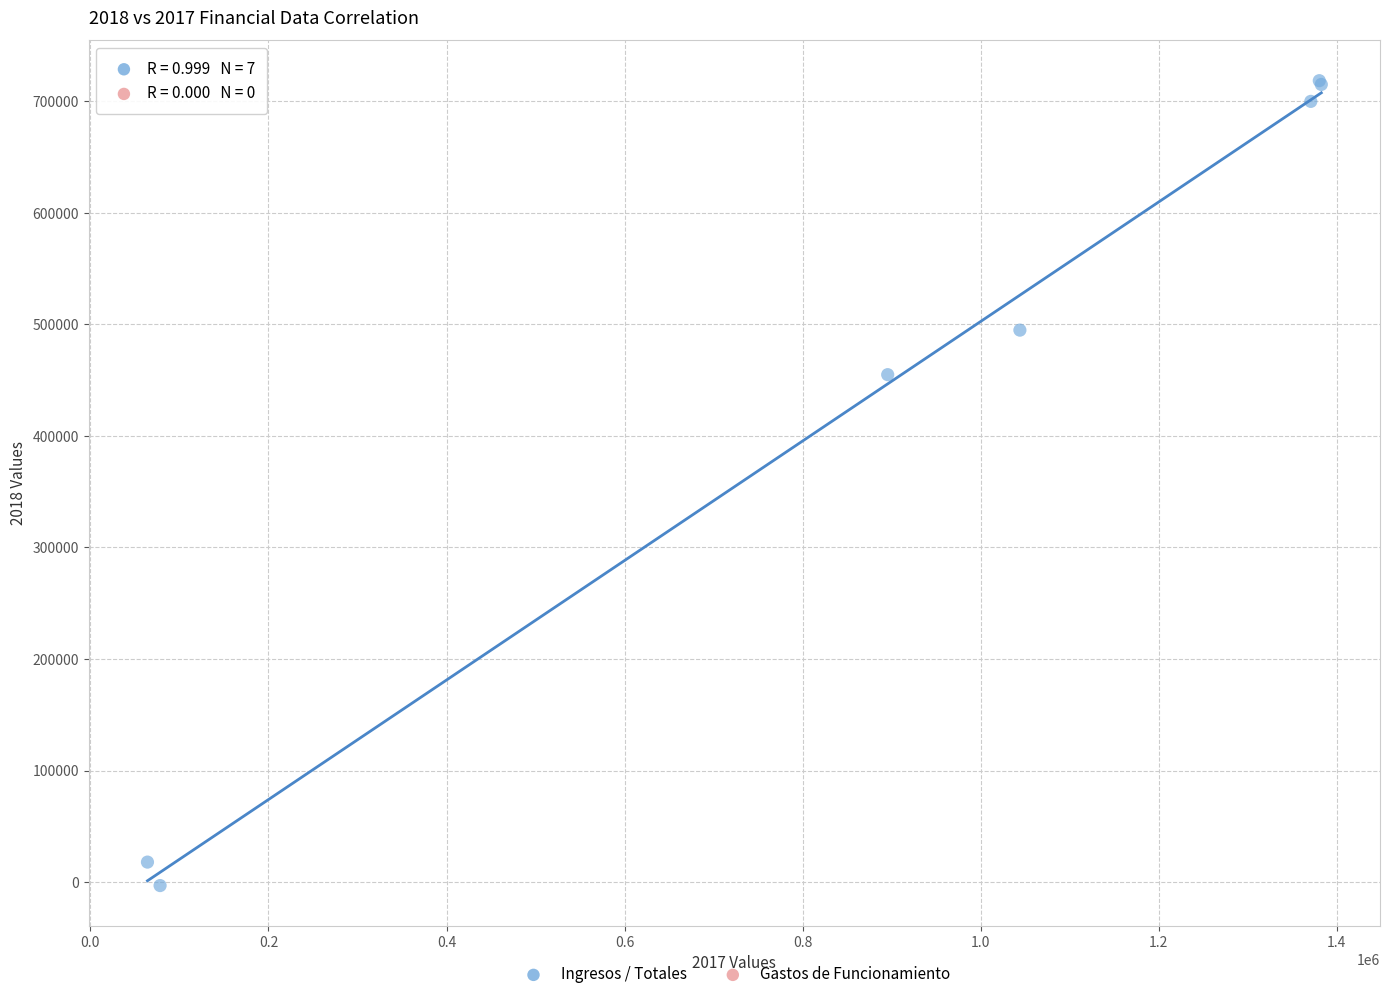

What Y value in the scatter plot is closest to 357697?

454939.3